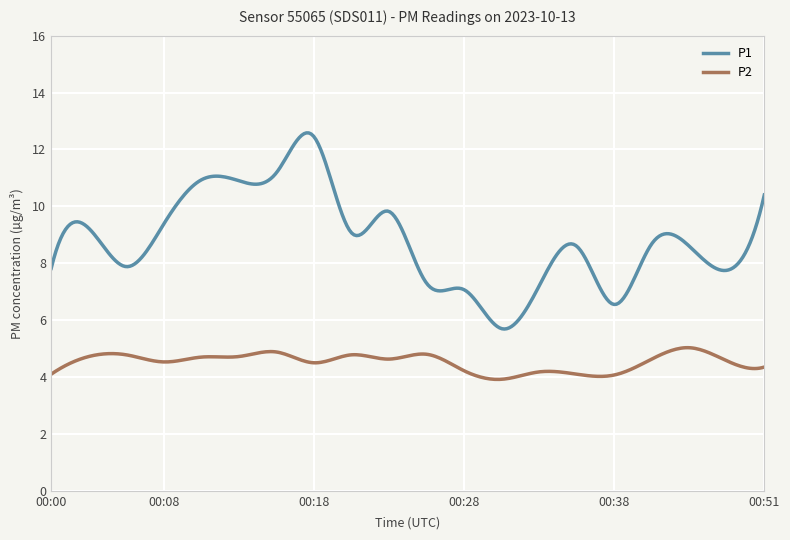

Rank the series by their maximum value, from lowest to highest.

P2, P1